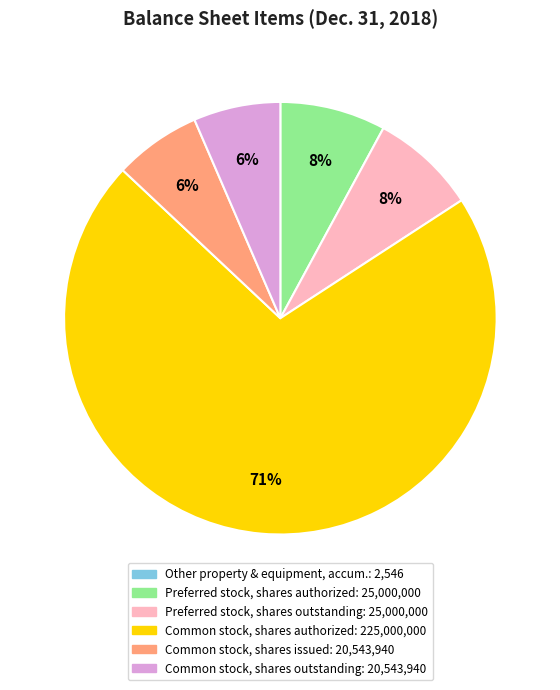

To the nearest percent, what is the average slice percentage?

17%